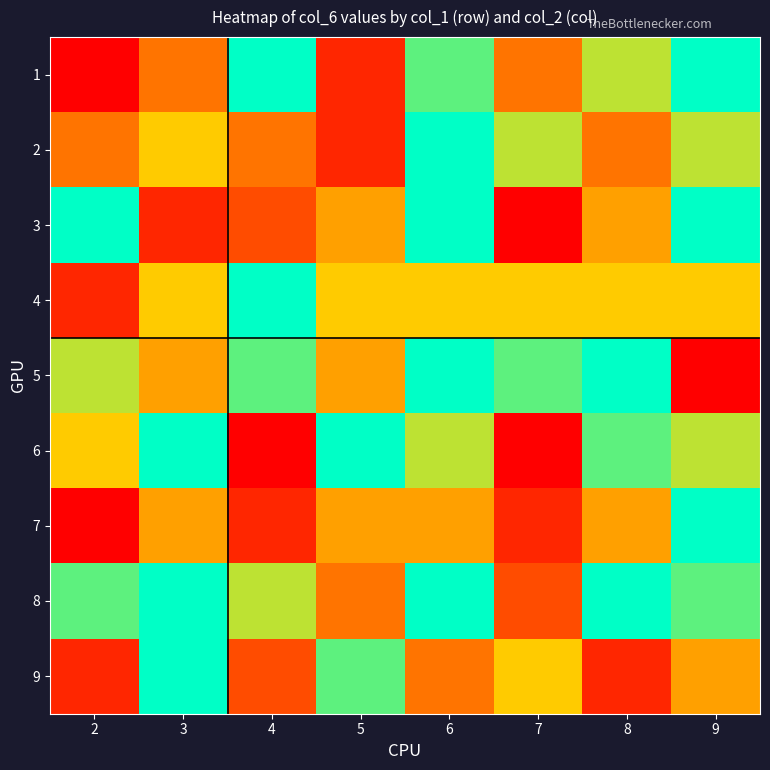

Which series has the widest spread of values?

1